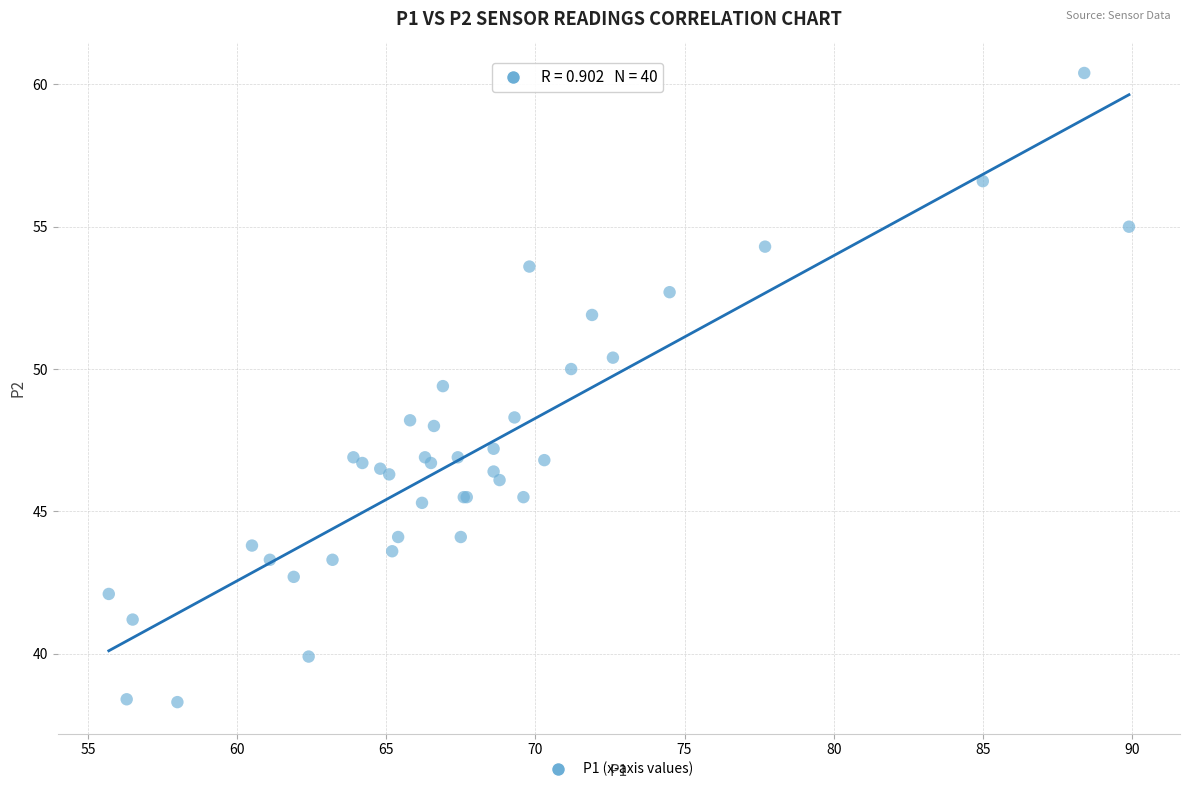

What Y value in the scatter plot is closest to 49?

49.4